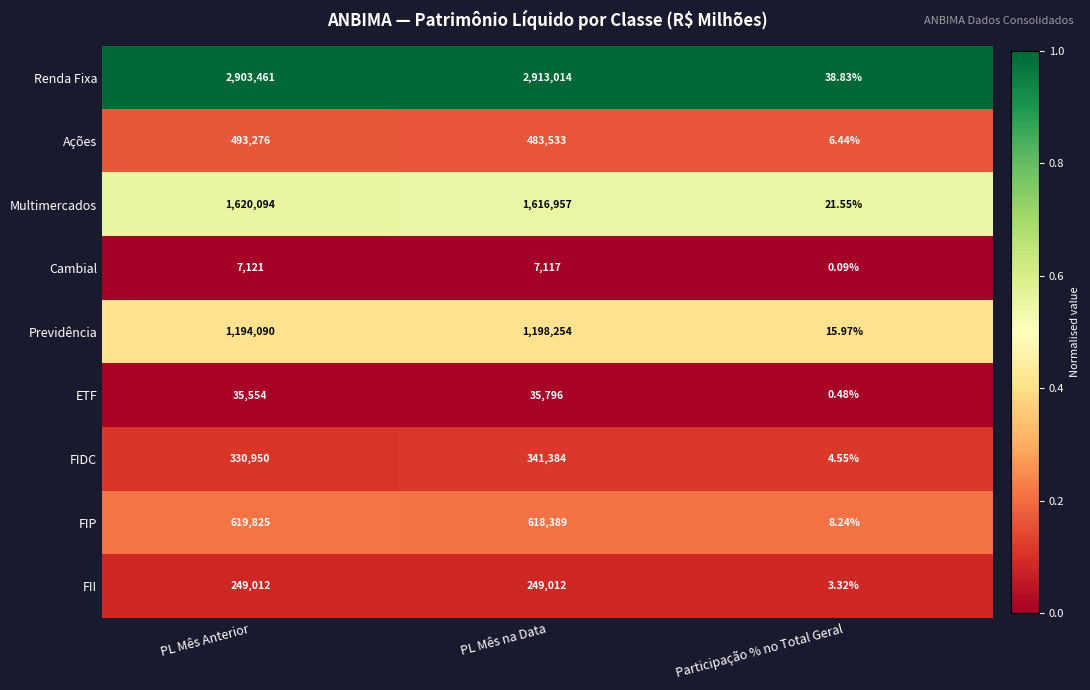

List the series in order of their peak value, lowest first.

Cambial, ETF, FII, FIDC, Ações, FIP, Previdência, Multimercados, Renda Fixa